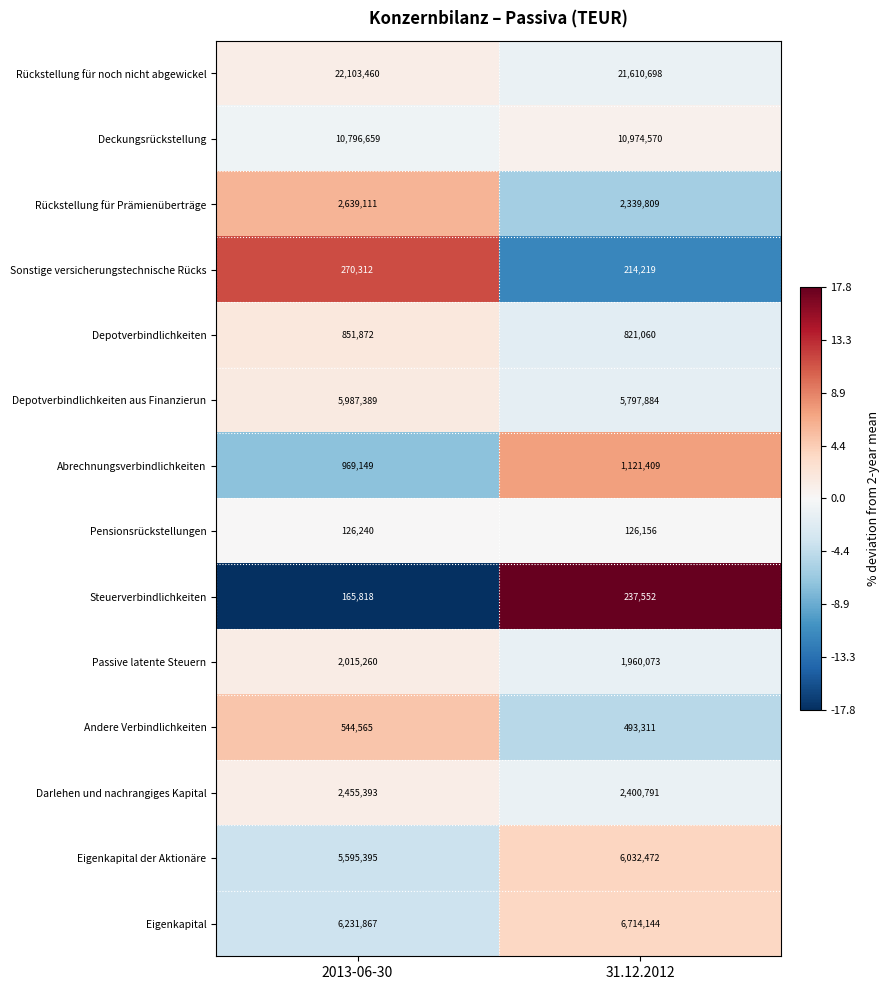

At which label is Passive latente Steuern closest to 1987666?

31.12.2012